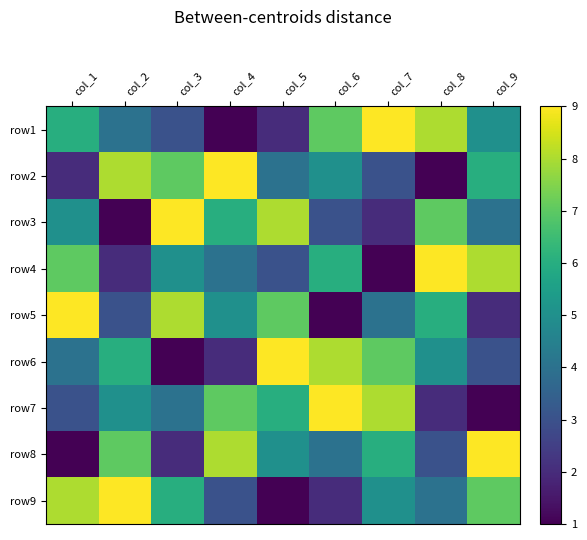

How many data points does each series have?

9